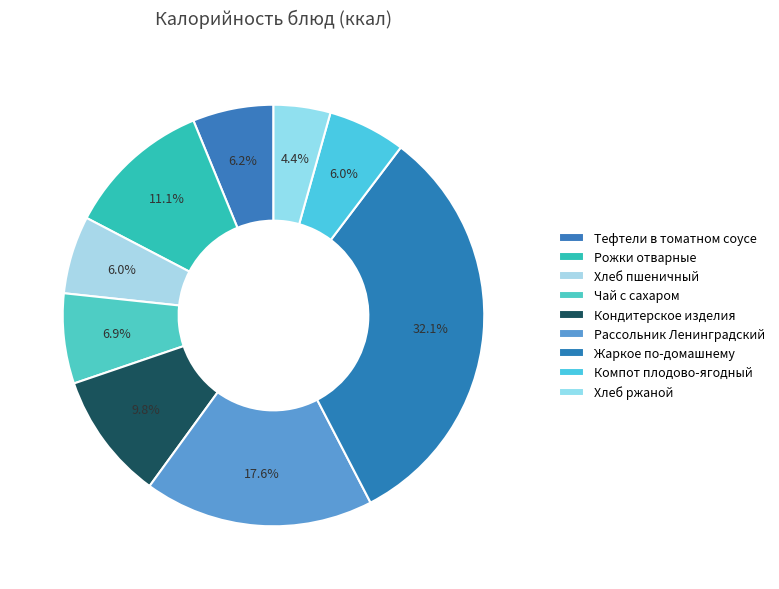

How many segments does this pie chart have?

9